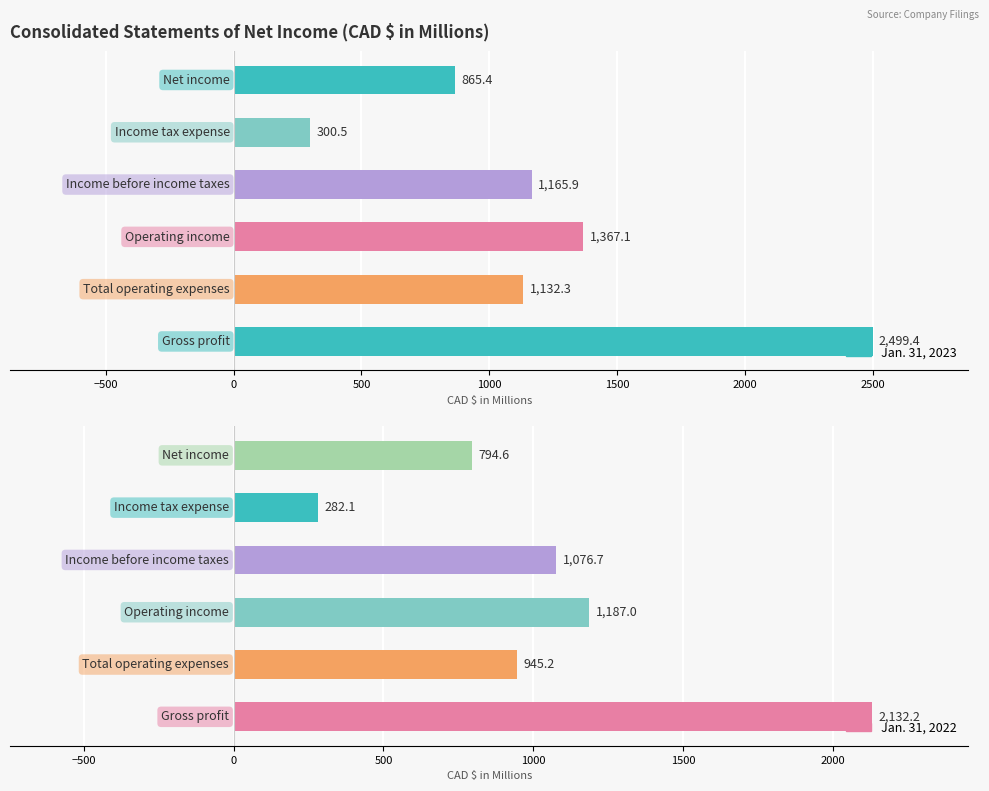

Rank the series at −500 from lowest to highest value.

Jan. 31, 2022, Jan. 31, 2023